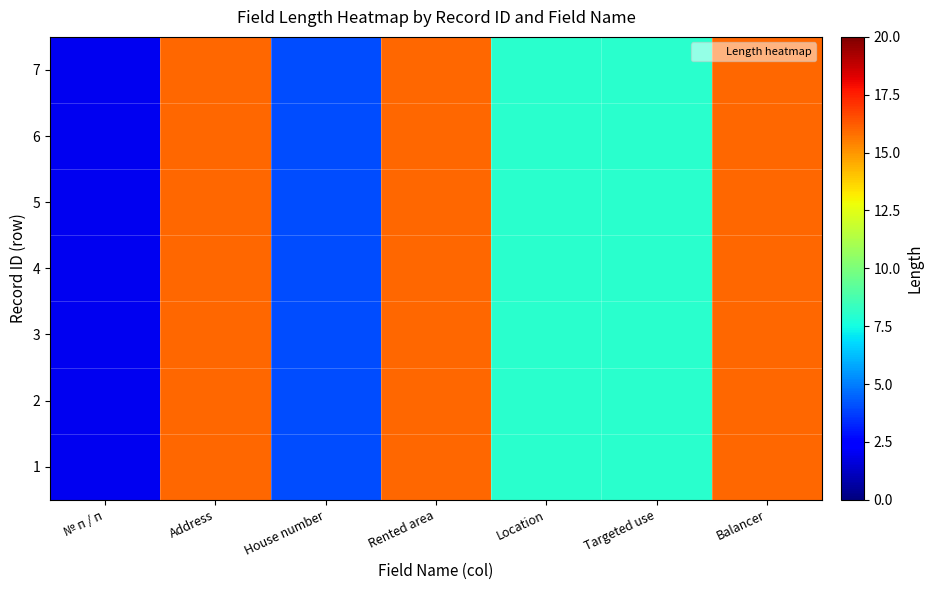

Reading left to right, extract all data points from this chart.

1: № п / п=2	Address=16	House number=4	Rented area=16	Location=8	Targeted use=8	Balancer=16
2: № п / п=2	Address=16	House number=4	Rented area=16	Location=8	Targeted use=8	Balancer=16
3: № п / п=2	Address=16	House number=4	Rented area=16	Location=8	Targeted use=8	Balancer=16
4: № п / п=2	Address=16	House number=4	Rented area=16	Location=8	Targeted use=8	Balancer=16
5: № п / п=2	Address=16	House number=4	Rented area=16	Location=8	Targeted use=8	Balancer=16
6: № п / п=2	Address=16	House number=4	Rented area=16	Location=8	Targeted use=8	Balancer=16
7: № п / п=2	Address=16	House number=4	Rented area=16	Location=8	Targeted use=8	Balancer=16